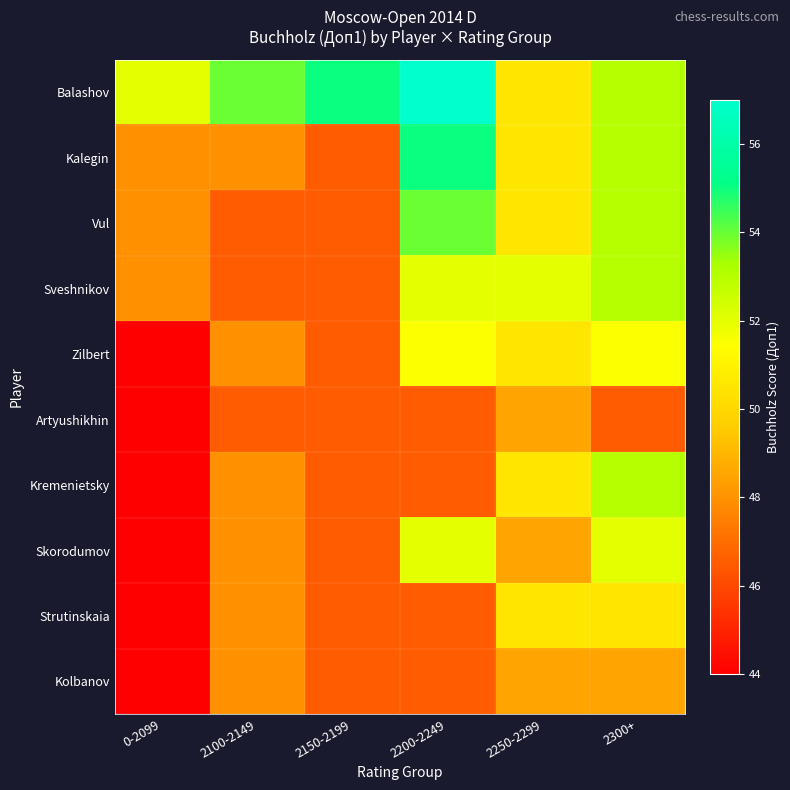

List the series in order of their peak value, highest first.

Balashov, Kalegin, Vul, Sveshnikov, Kremenietsky, Skorodumov, Zilbert, Strutinskaia, Artyushikhin, Kolbanov